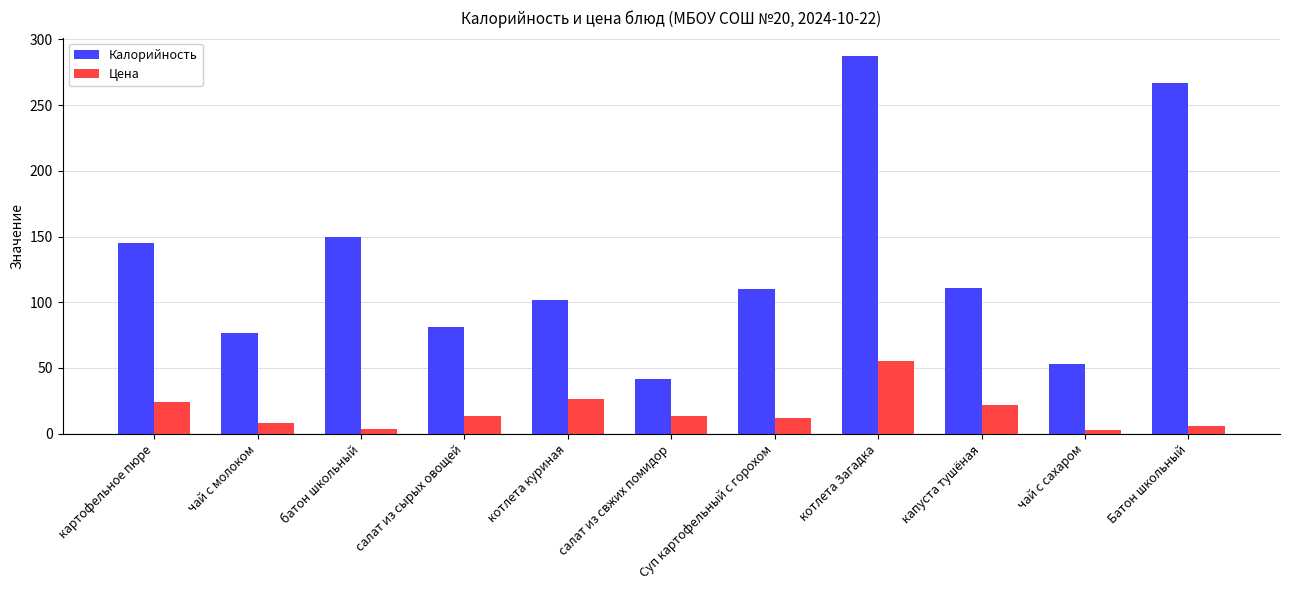

Which series has the largest total across all categories?

Калорийность